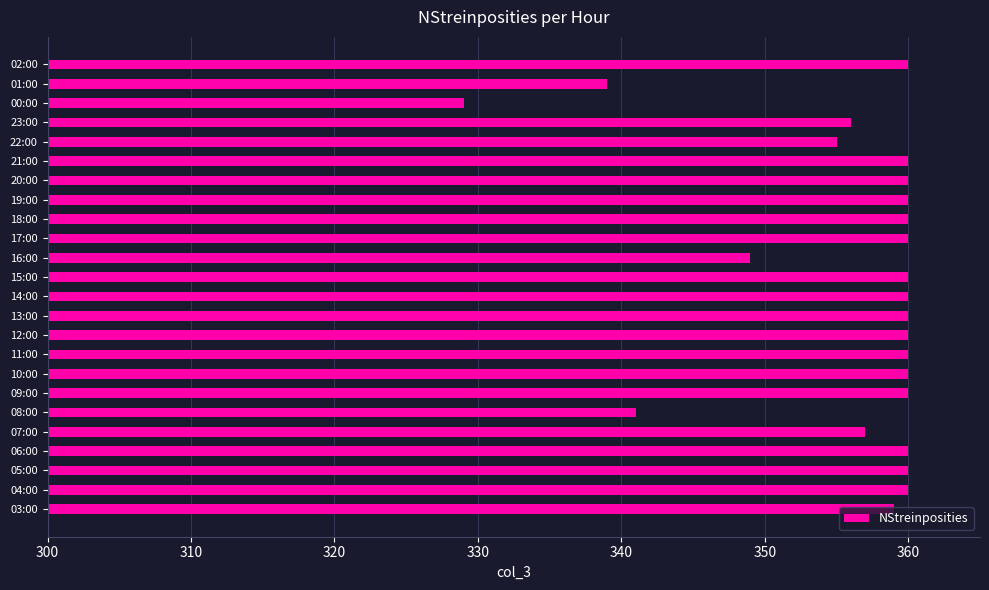

What is the difference between the maximum and minimum values?

31